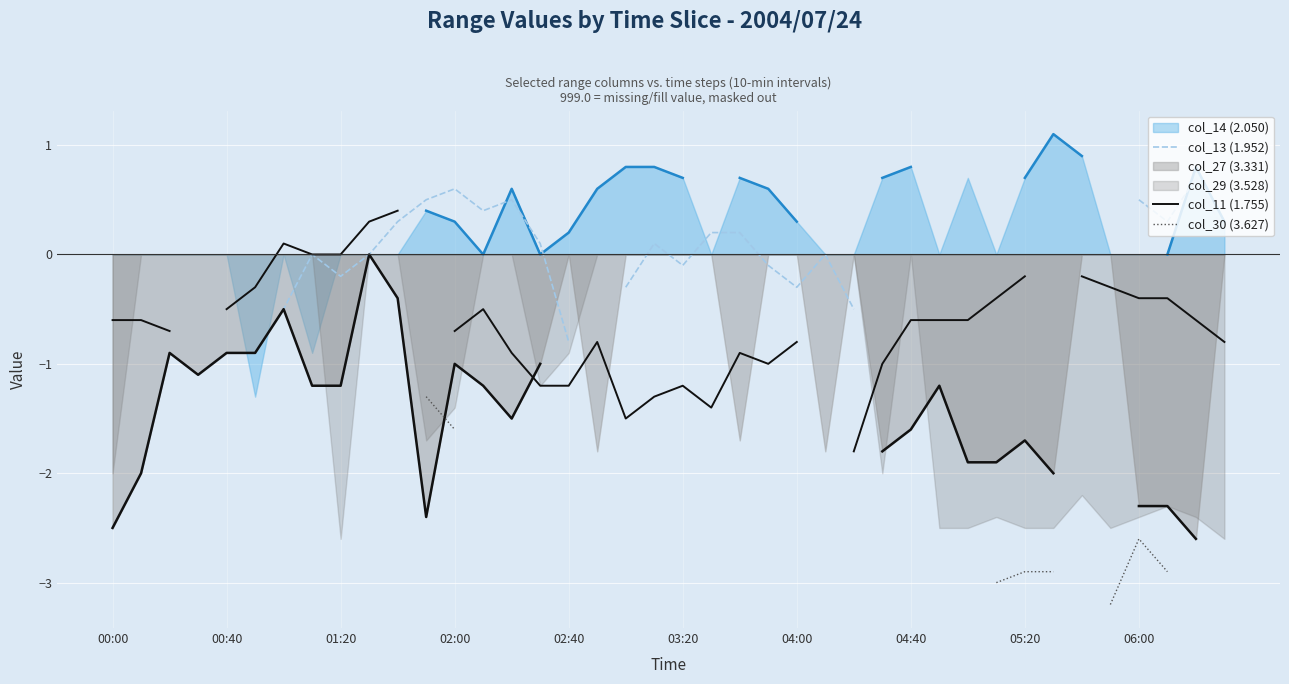

What is the smallest value displayed?

-3.2